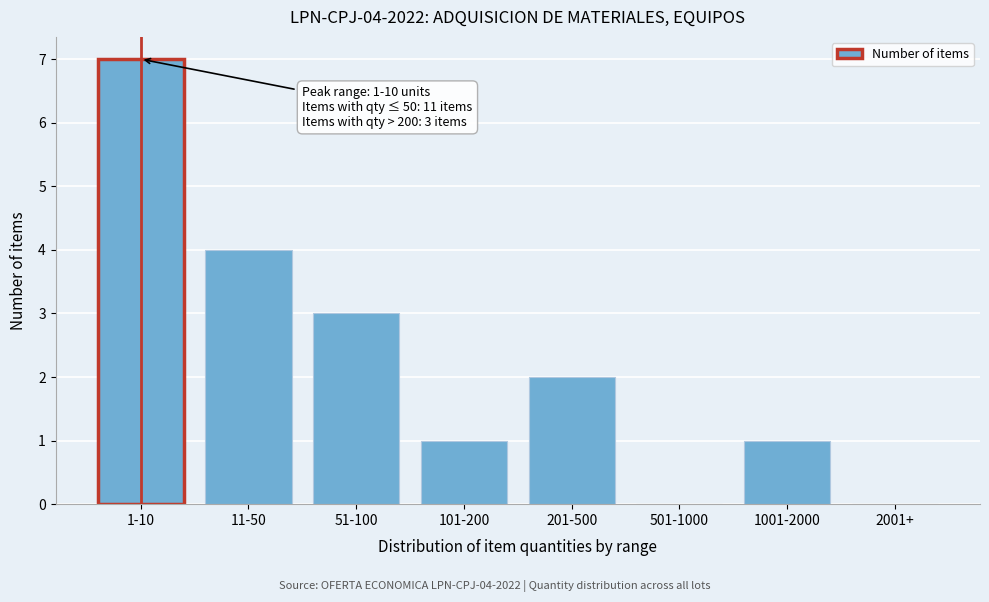

Reading left to right, extract all data points from this chart.

1-10=7	11-50=4	51-100=3	101-200=1	201-500=2	501-1000=0	1001-2000=1	2001+=0